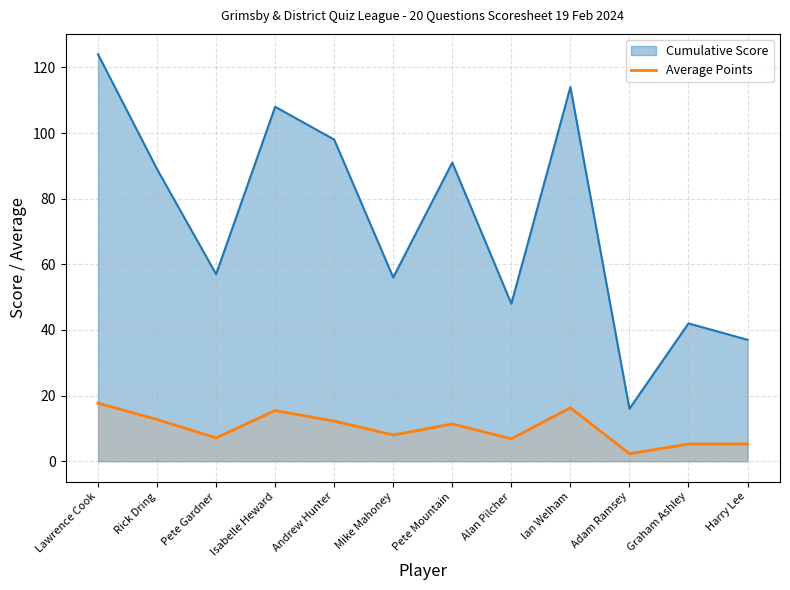

Which label corresponds to the smallest value in the chart?

Adam Ramsey